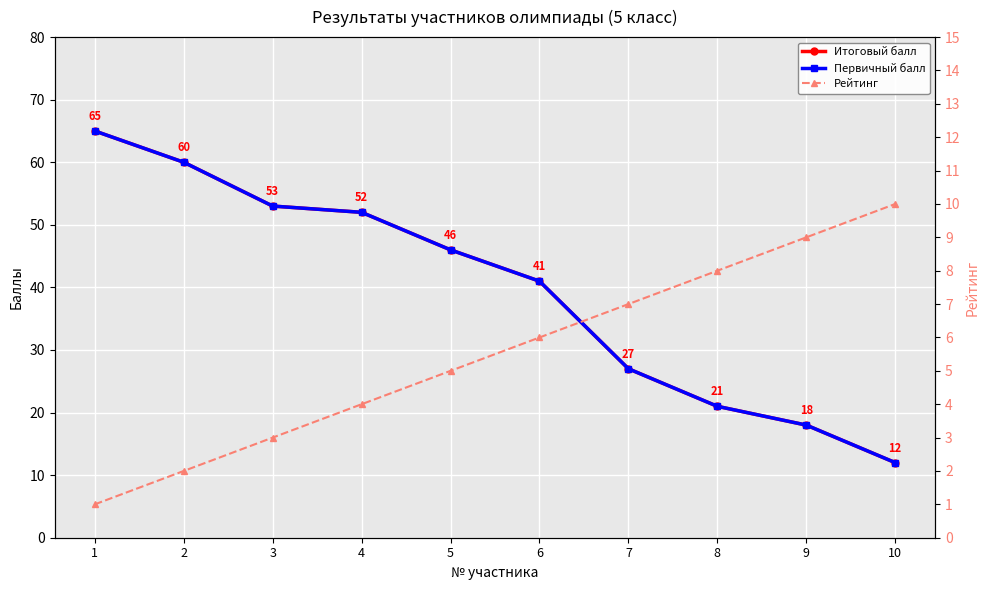

Which series has the widest spread of values?

Итоговый балл